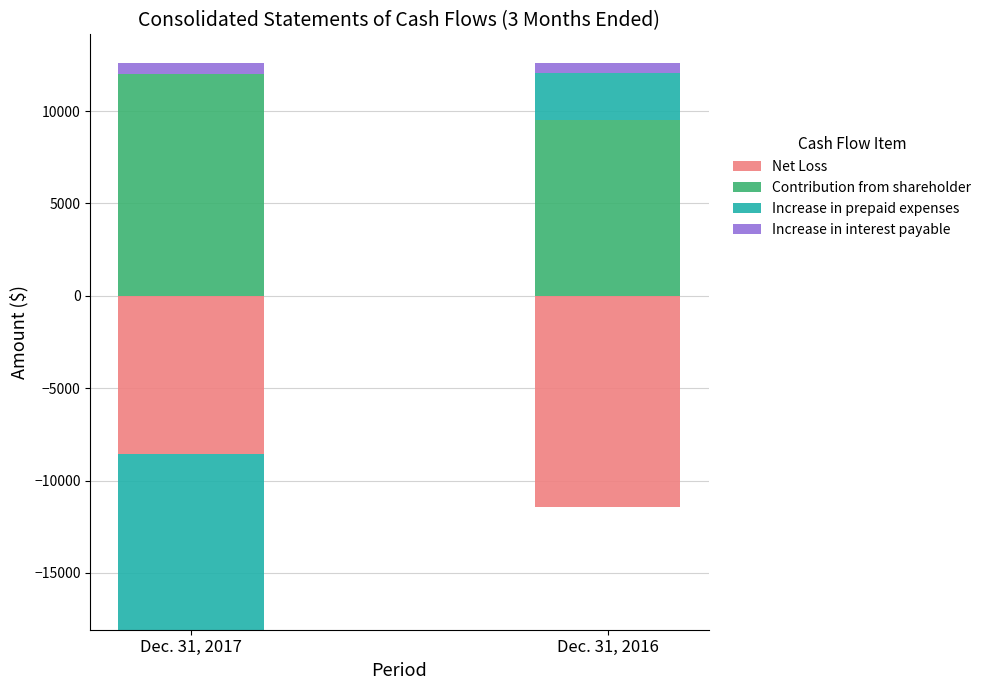

True or false: Net Loss has a value of 0 at Dec. 31, 2017.

True